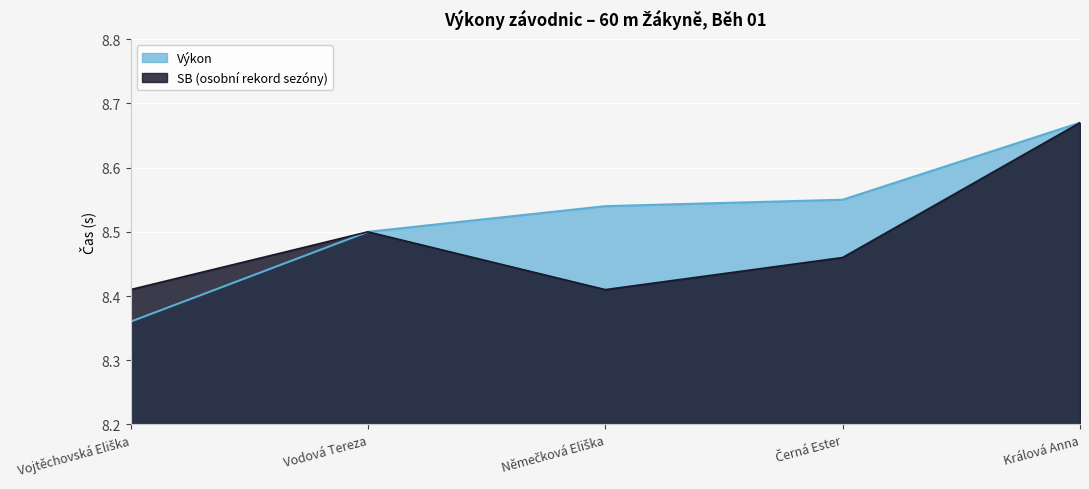

What is the difference between the maximum and minimum values?

0.3